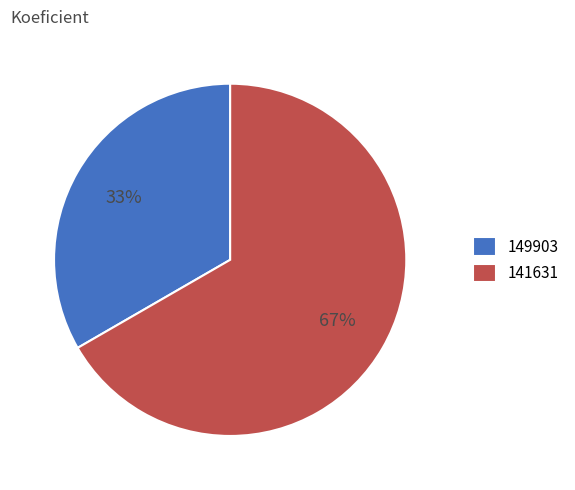

To the nearest percent, what portion does 141631 represent?

67%